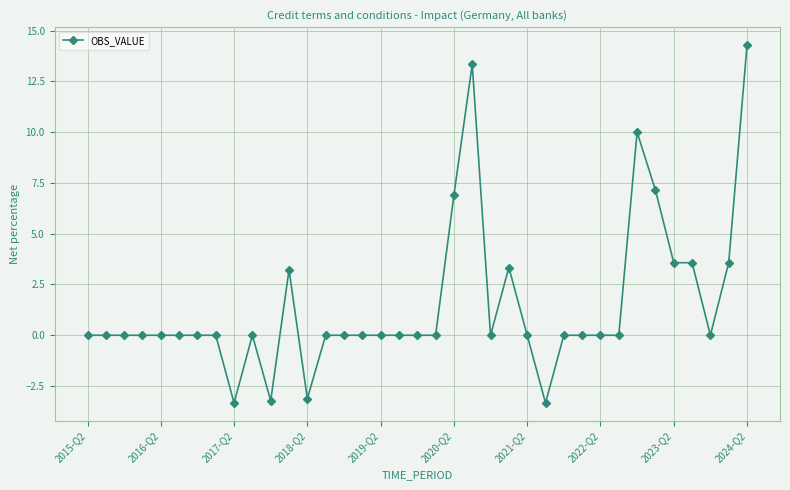

What is the greatest value displayed?

14.3